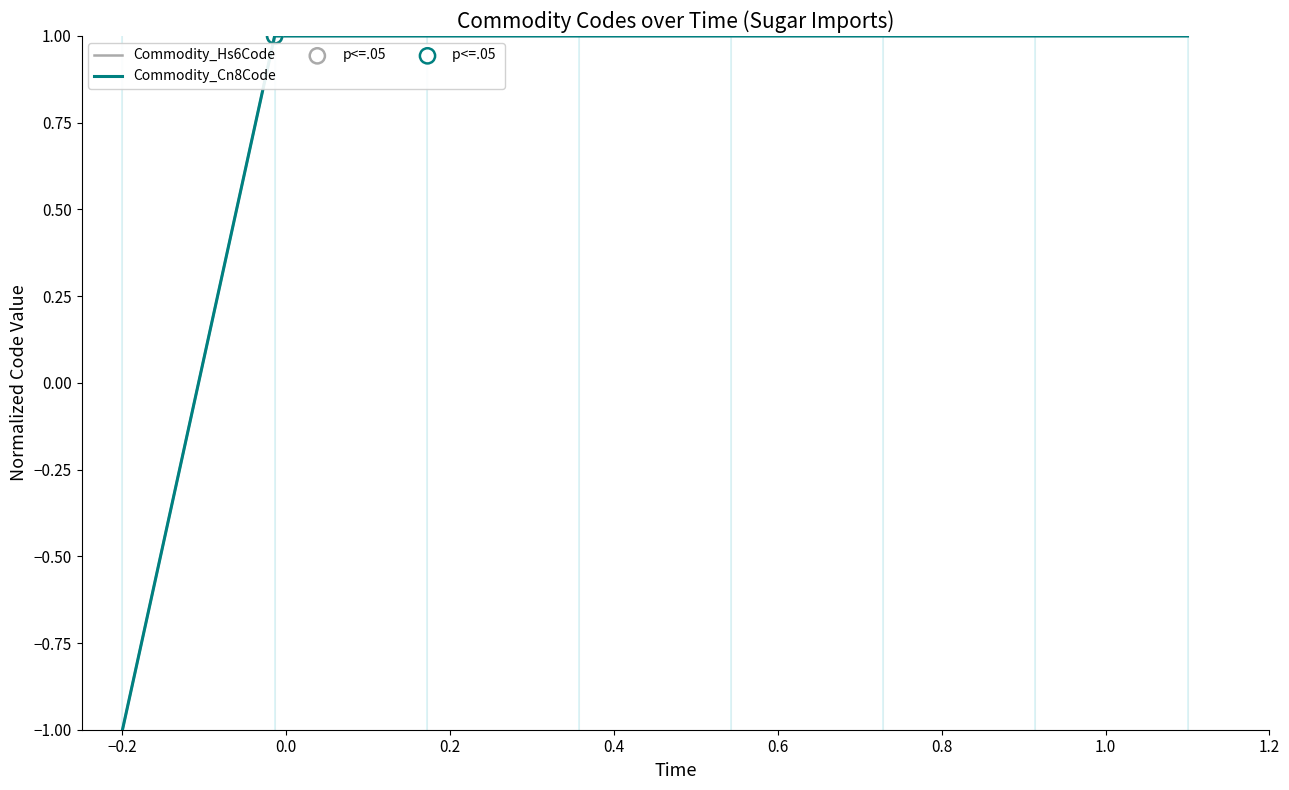

Is this an area chart (filled region under the line)?

No